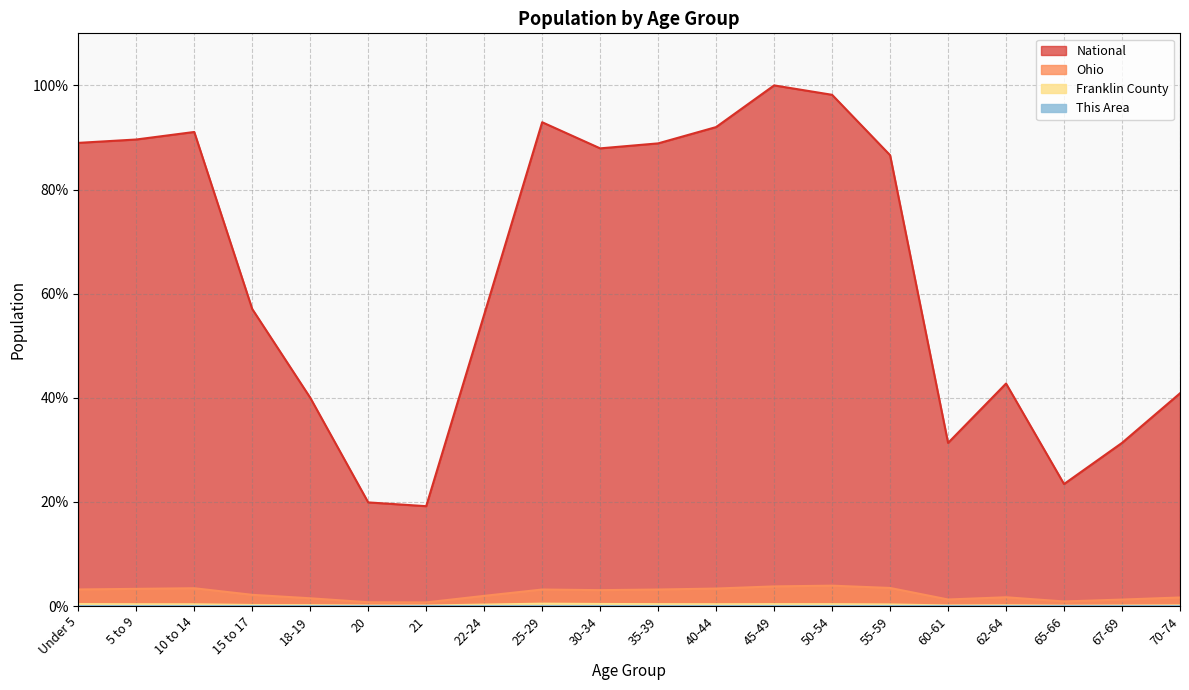

What is the label of the 1st point from the left?

Under 5